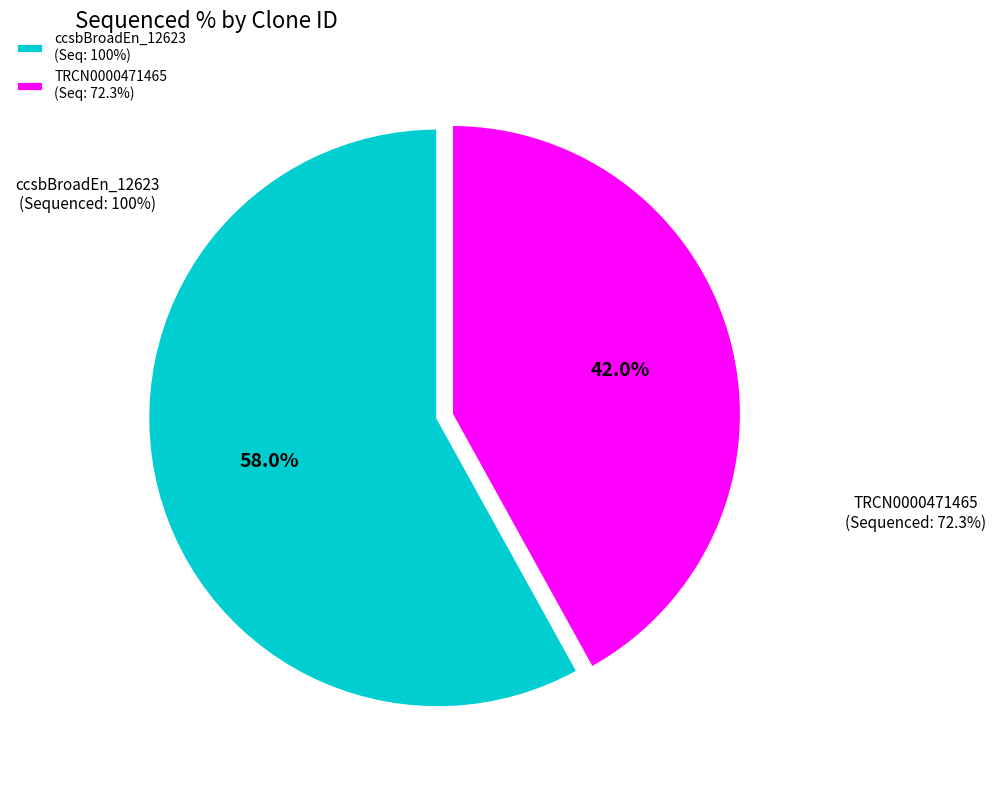

Is it true that ccsbBroad304_12623 is 0% of the pie?

True